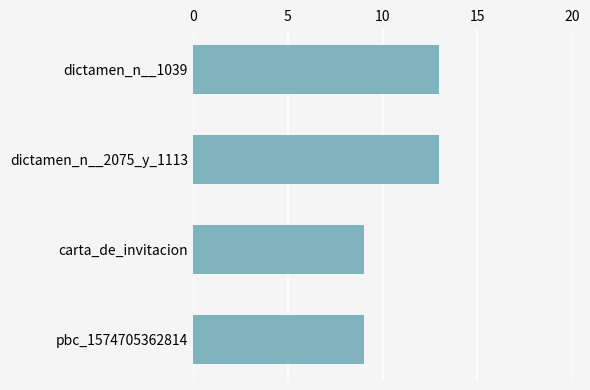

The chart shows a value of 13 at dictamen_n__1039. True or false?

True